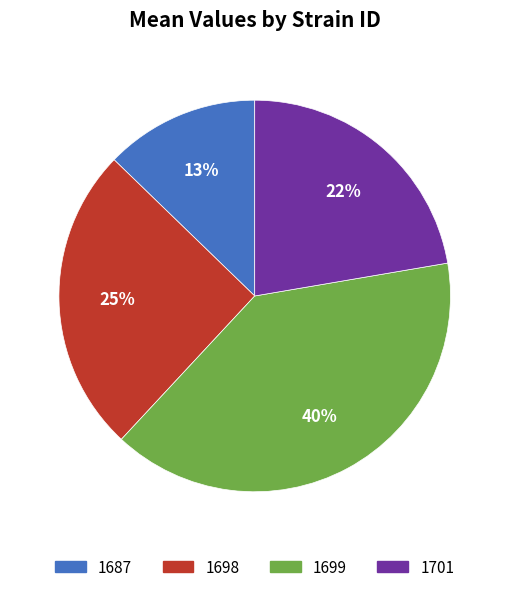

Combined, do 1701 and 1687 account for over 50%?

No